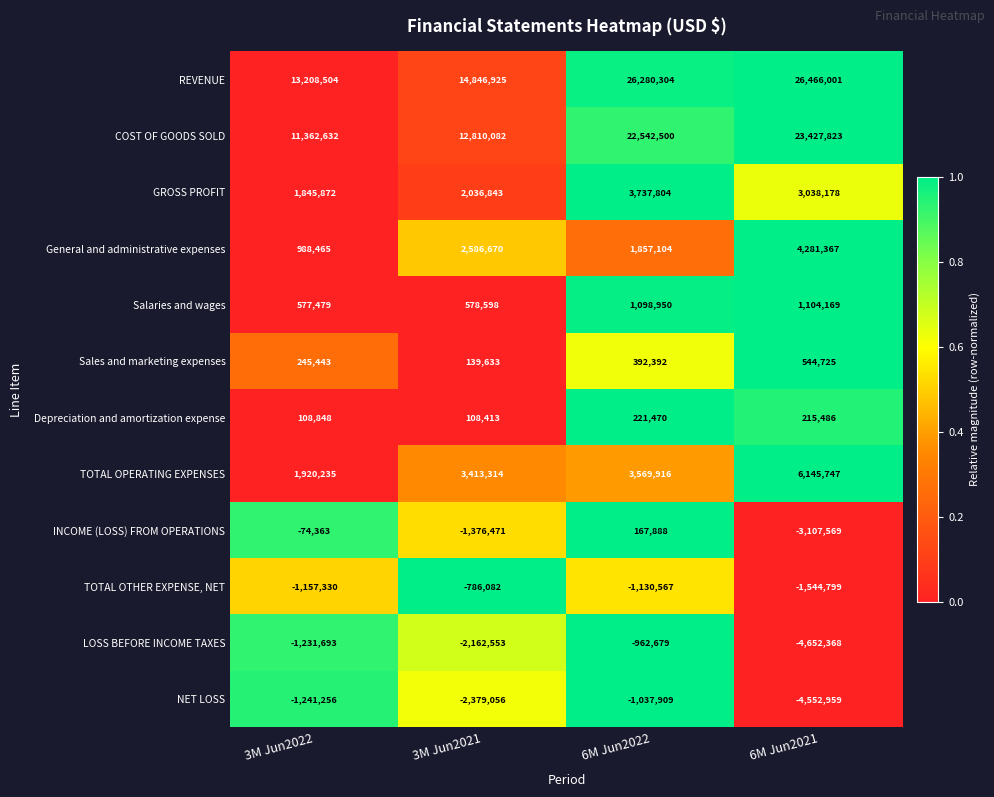

List the series in order of their peak value, lowest first.

NET LOSS, LOSS BEFORE INCOME TAXES, TOTAL OTHER EXPENSE, NET, INCOME (LOSS) FROM OPERATIONS, Depreciation and amortization expense, Sales and marketing expenses, Salaries and wages, GROSS PROFIT, General and administrative expenses, TOTAL OPERATING EXPENSES, COST OF GOODS SOLD, REVENUE